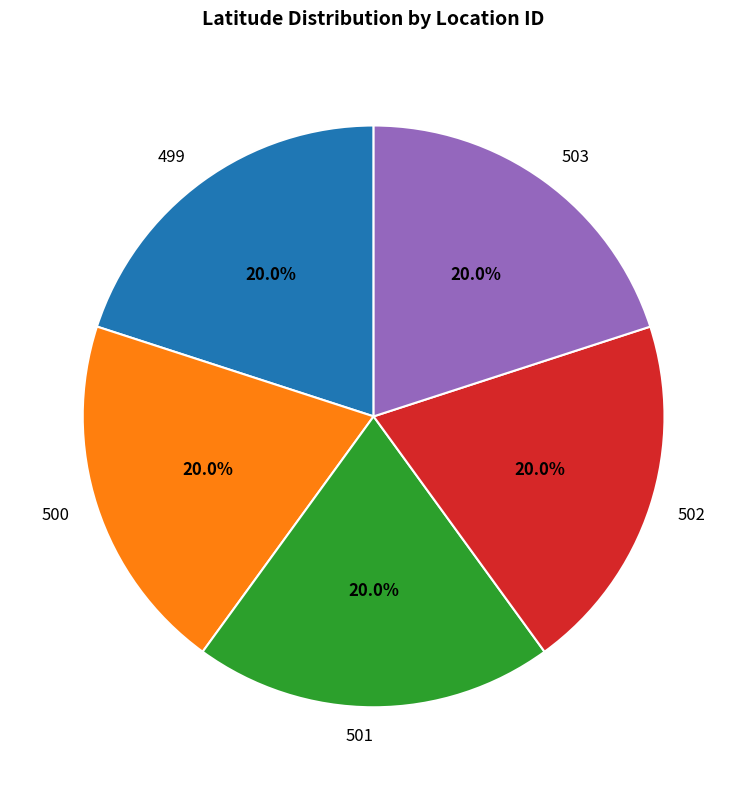

To the nearest percent, what percentage of the pie is 500?

20%